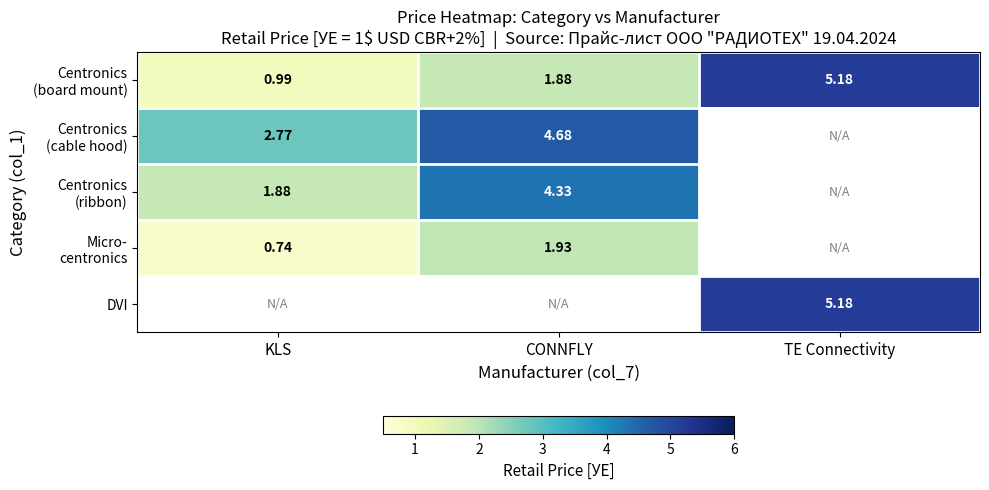

What is the spread (max minus min) of values at KLS?

2.0